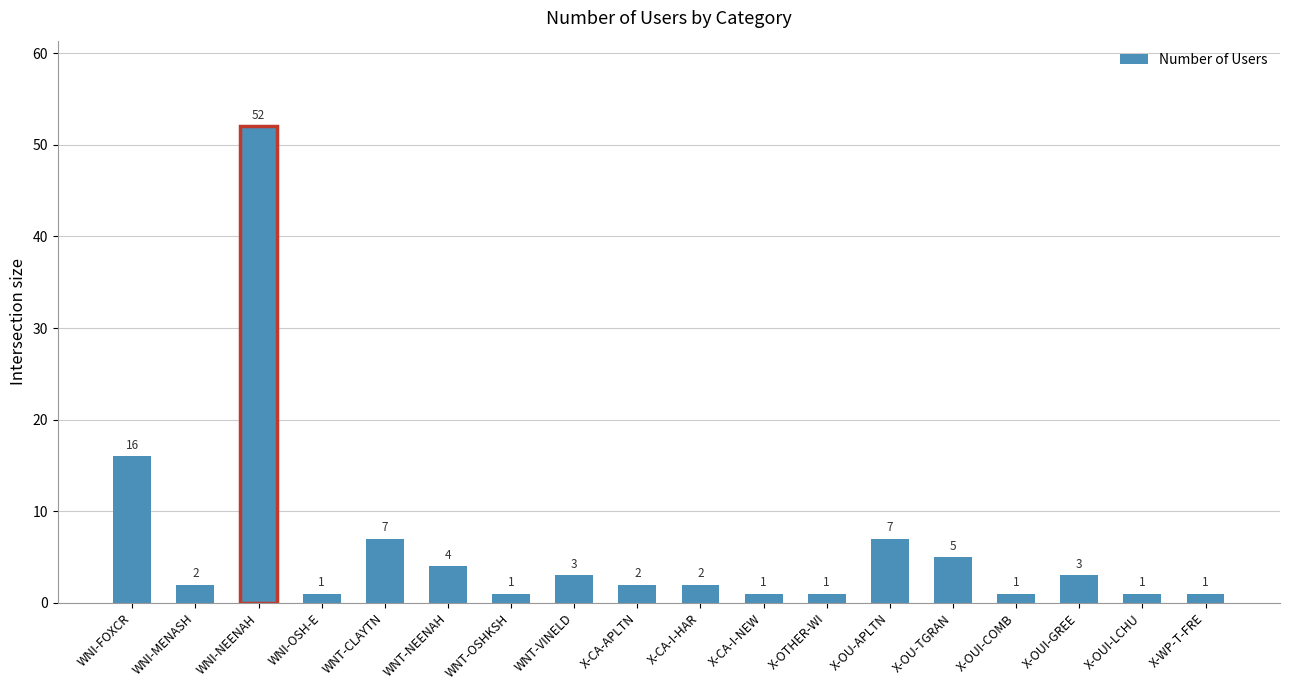

What is the greatest value displayed?

52